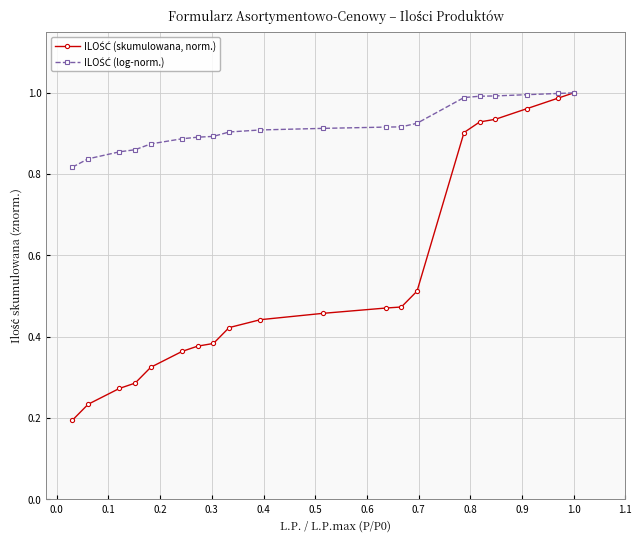

At how many categories does at least one series exceed 0?

20